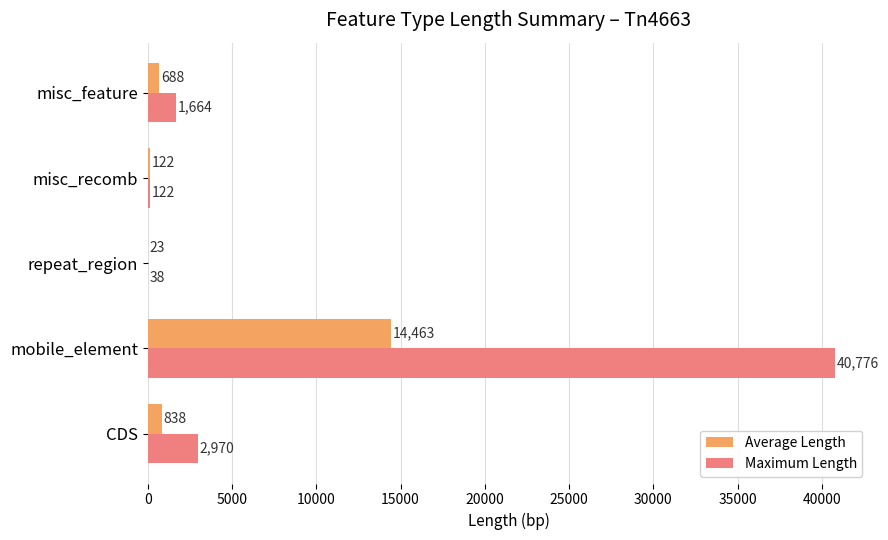

What is the total value across all series at misc_feature?

2352